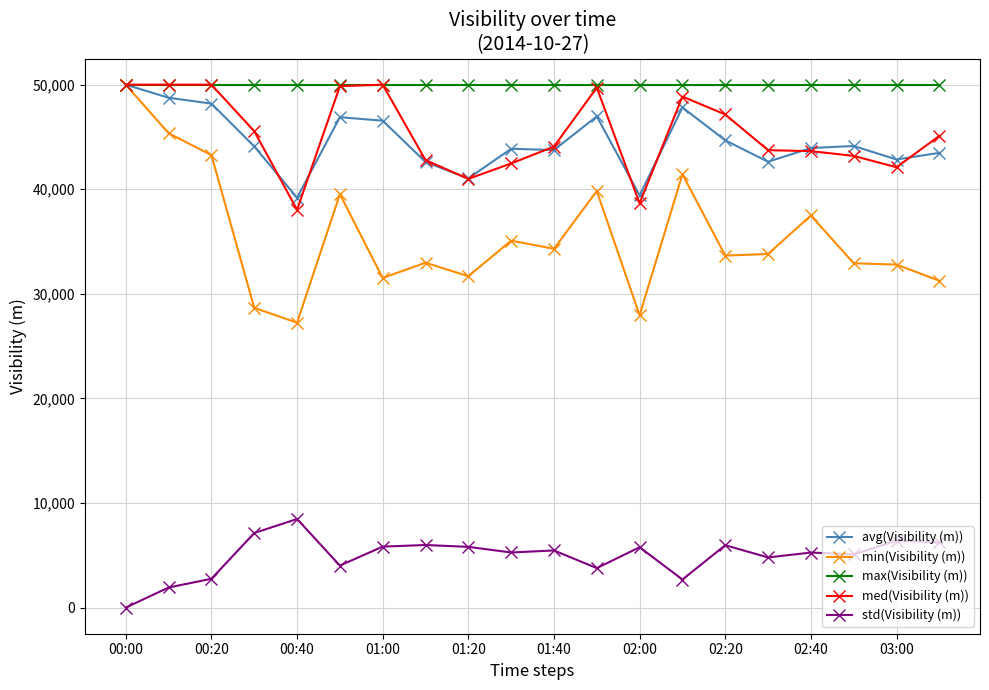

What is the difference between the maximum and minimum values in the std(Visibility (m)) series?

8468